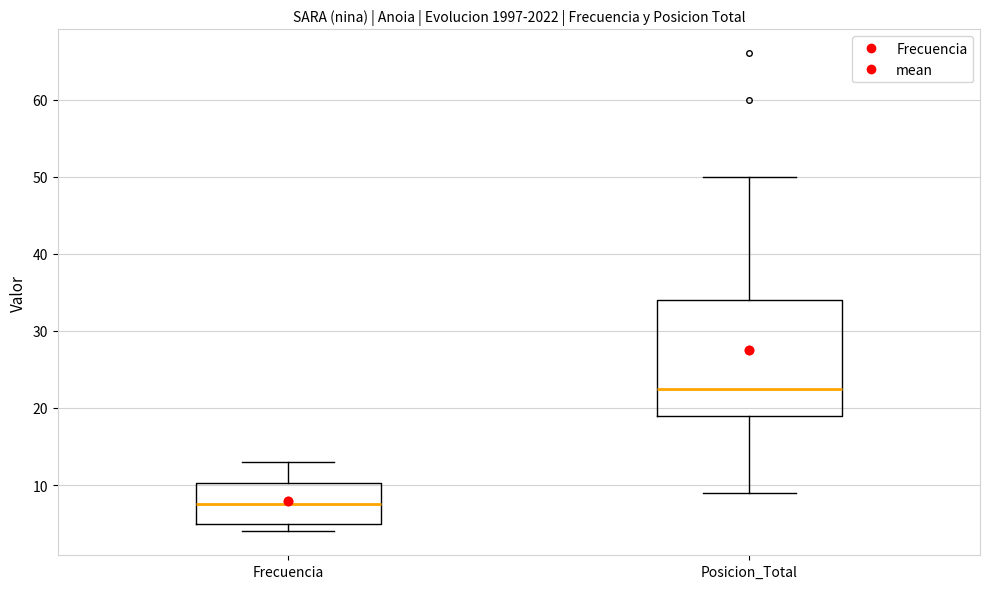

Reading left to right, transcribe this box plot: for each box, give where its median line is, the range the box spans, and where its two whiskers end, as read against the y-axis. The values are not printed on the chart, so give them approximately, as read against the axis.

Frecuencia: median 8, box 5 to 10, whiskers 4 to 13
Posicion_Total: median 23, box 19 to 34, whiskers 9 to 50